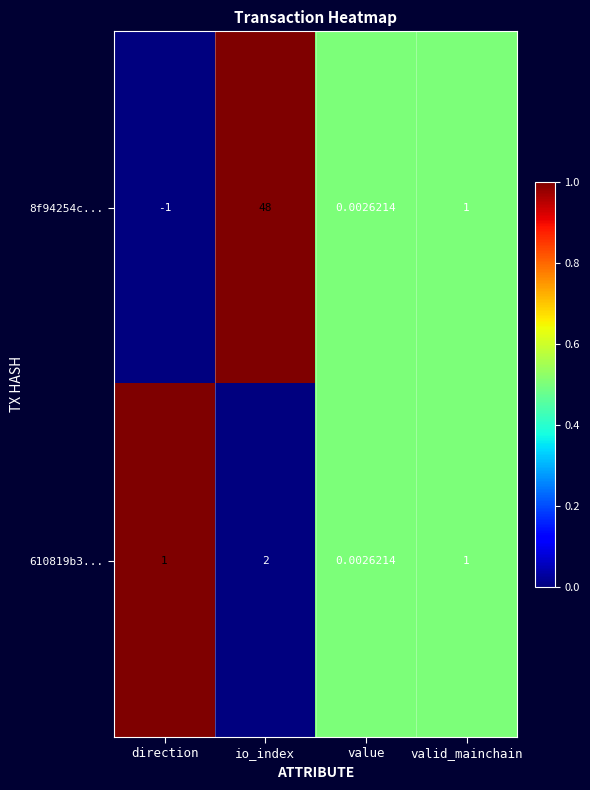

Which category has the lowest value in the 610819b3... series?

value